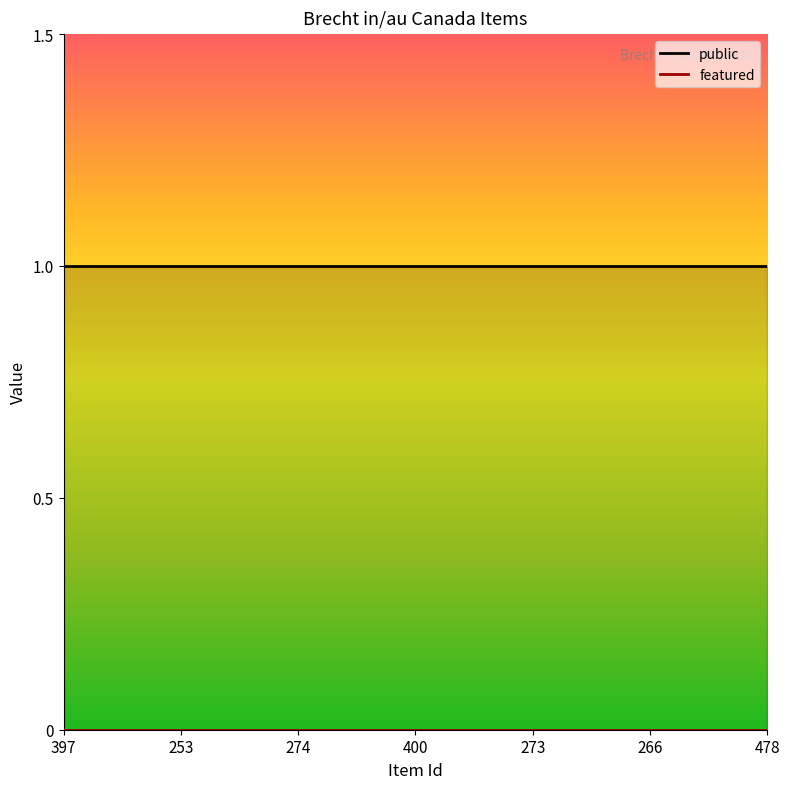

Is it true that featured equals 0 at 397?

True